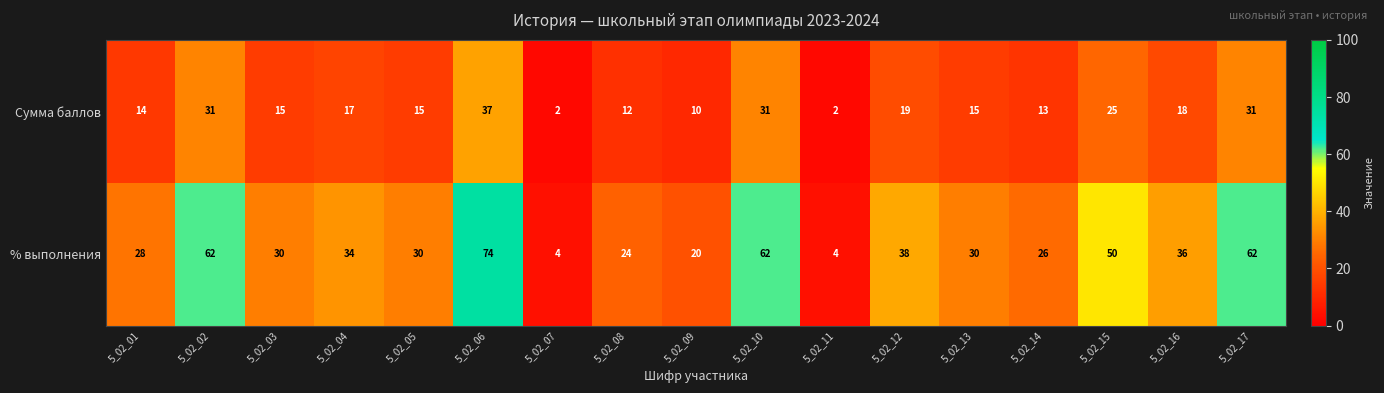

What is the sum of all Сумма баллов values?

307